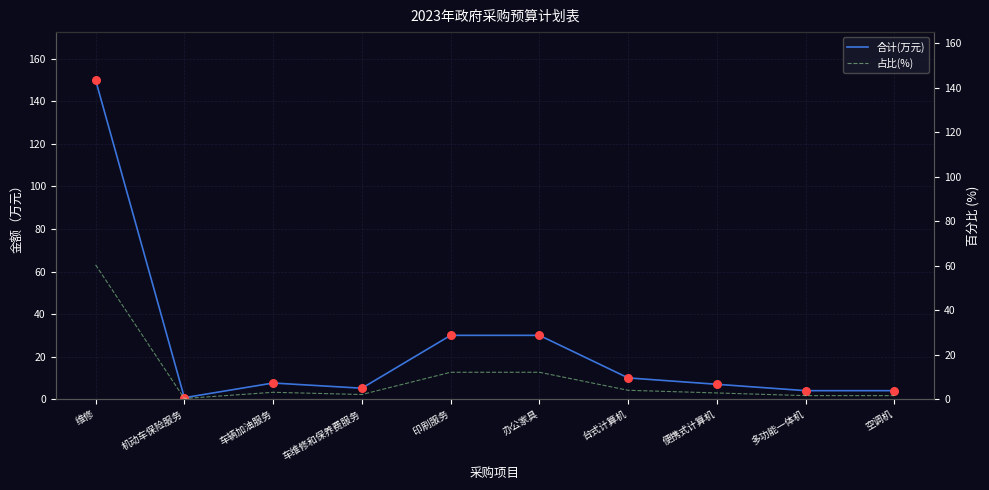

Which series reaches the maximum Y coordinate?

合计(万元)